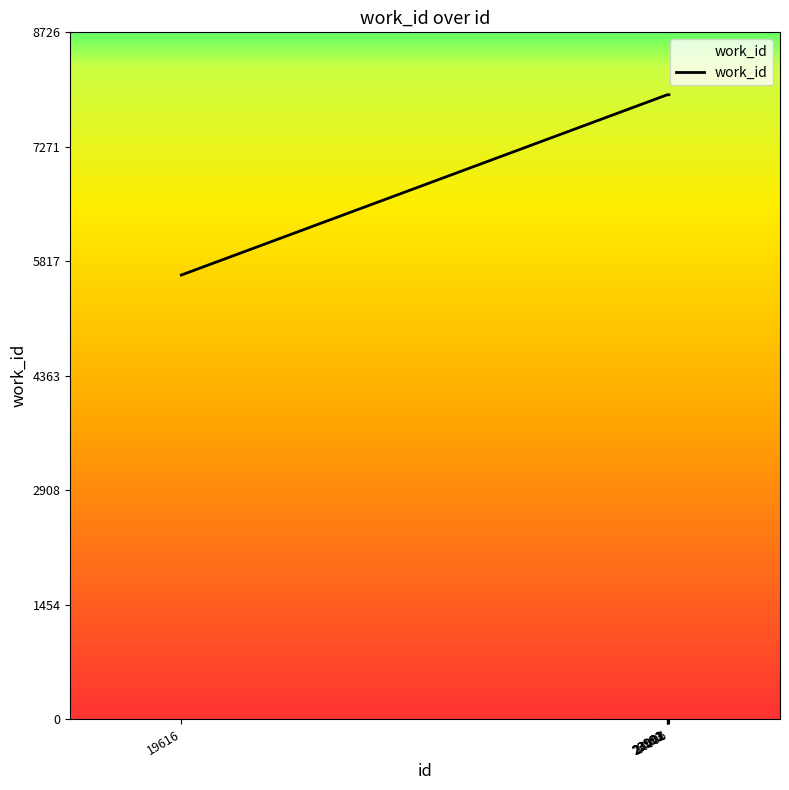

What is the approximate value at 19616, to the nearest 100?

5600